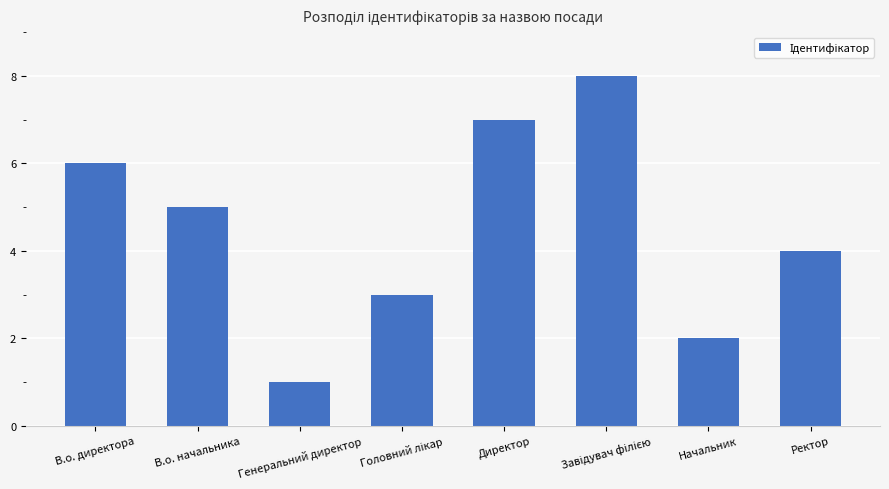

Is it true that the value at Начальник is 3?

False